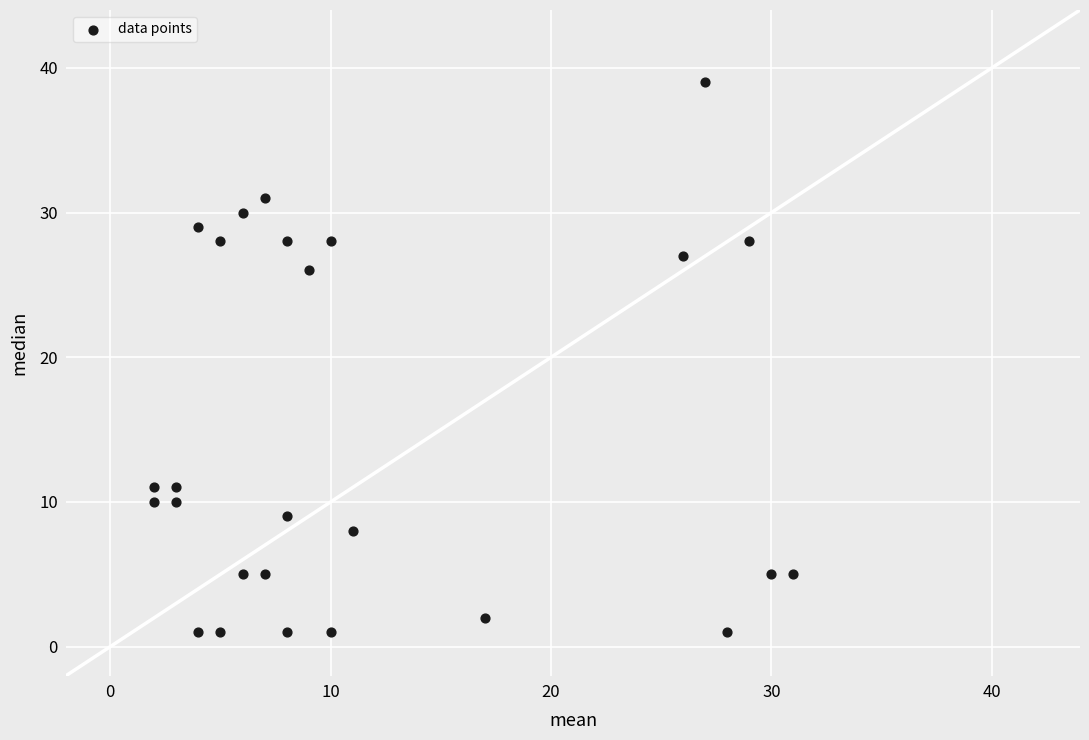

What is the range of X values (max minus min)?

29